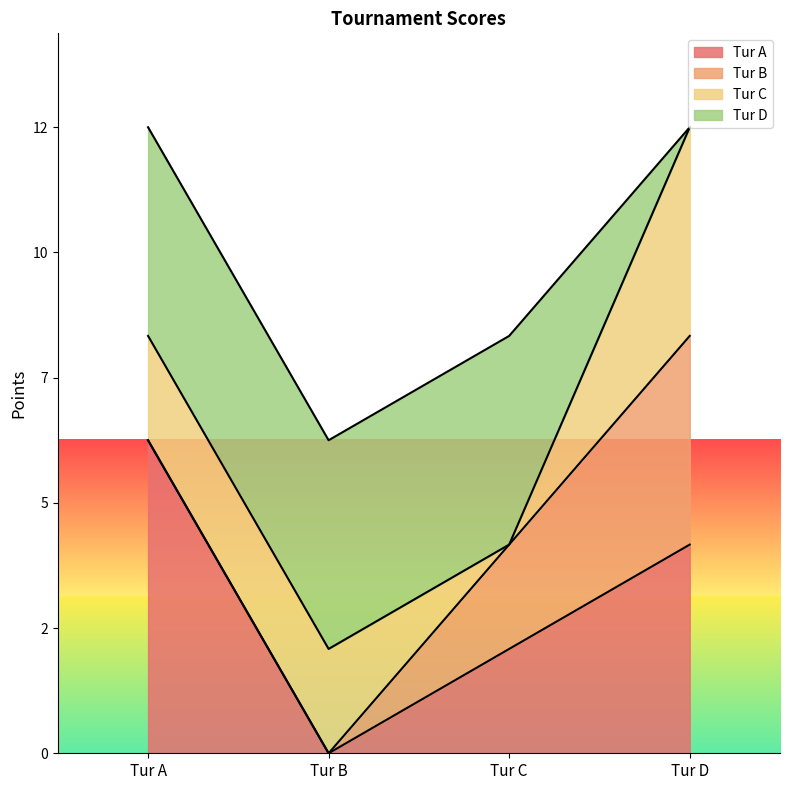

What are all the series names shown in the legend?

Tur A, Tur B, Tur C, Tur D